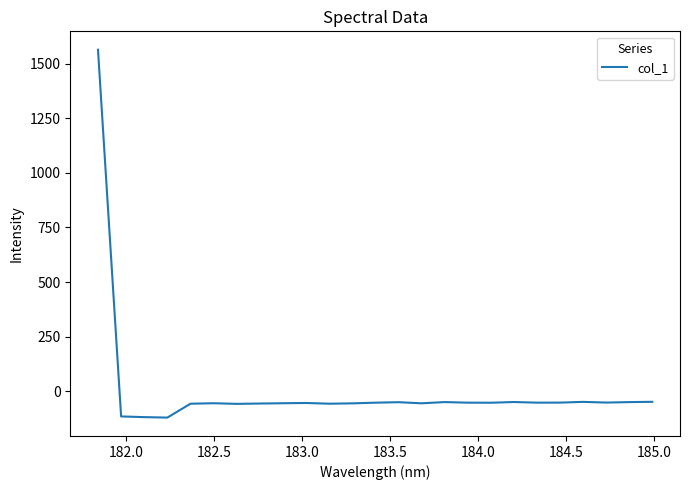

How many lines are shown in the chart?

1